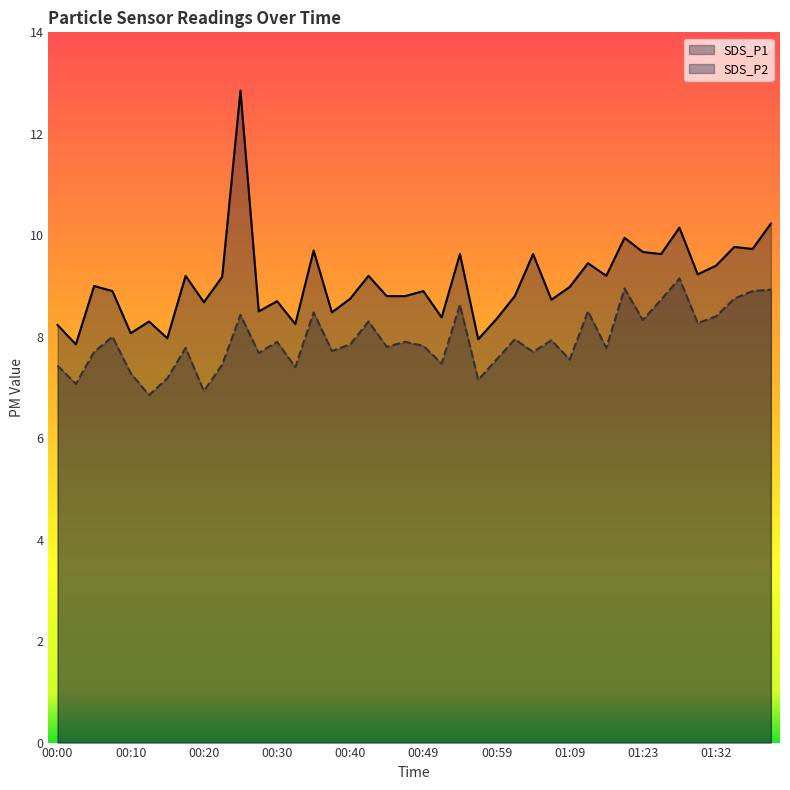

List the series in order of their peak value, lowest first.

SDS_P2, SDS_P1